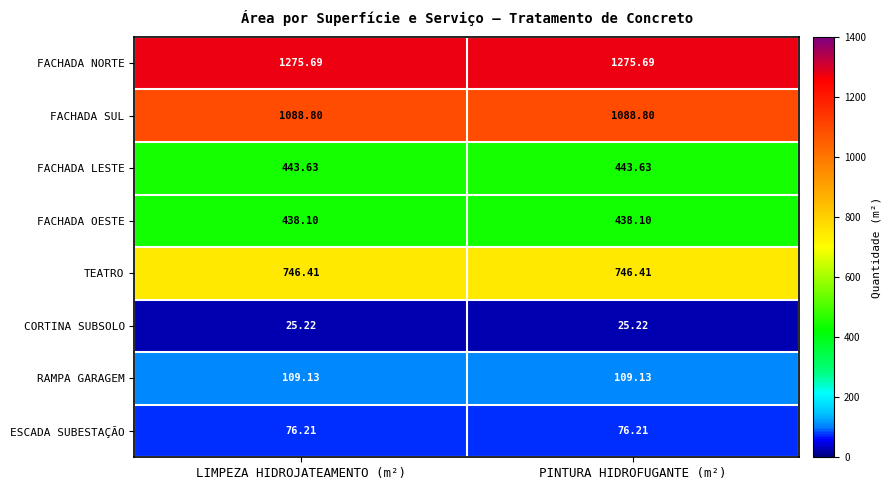

Which series has the largest total across all categories?

FACHADA NORTE